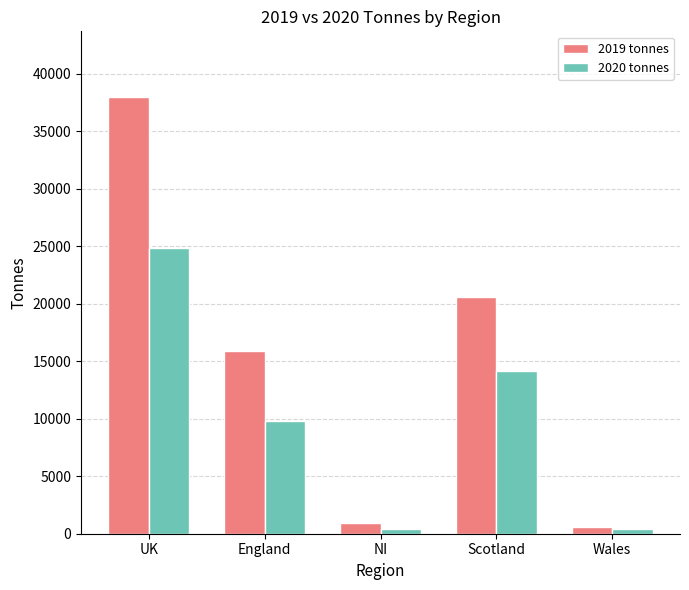

What is the label of the 2nd bar from the left?

England